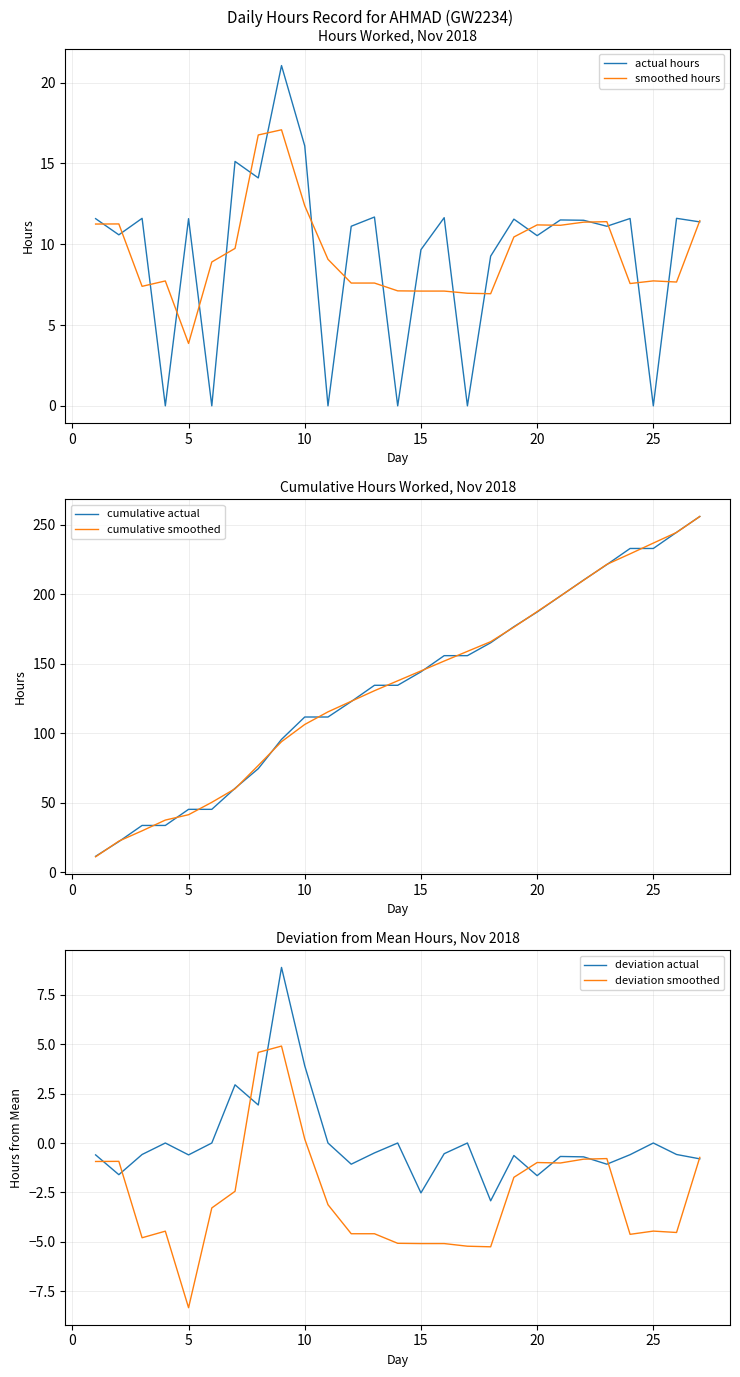

At which label does smoothed hours reach its minimum?

5